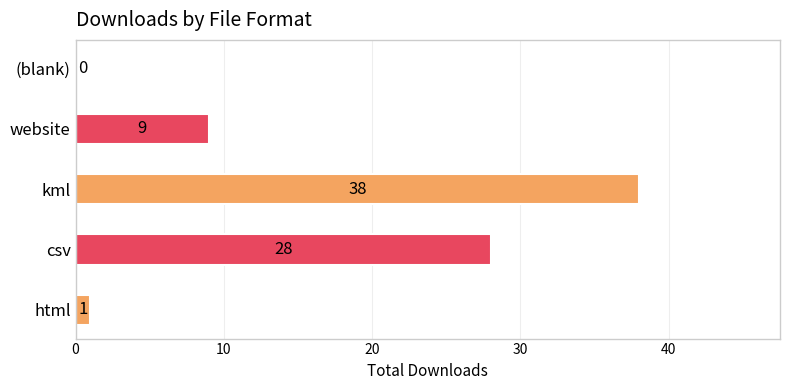

Reading bottom to top, extract all data points from this chart.

html=1	csv=28	kml=38	website=9	(blank)=0